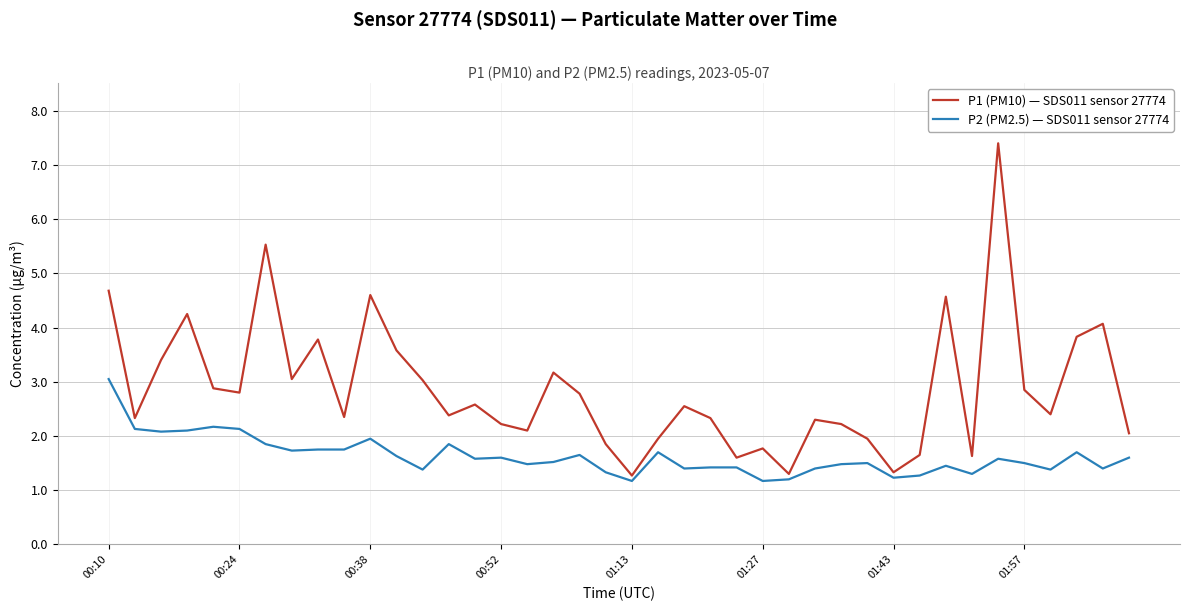

Which series has the largest range (max minus min)?

P1 (PM10) — SDS011 sensor 27774